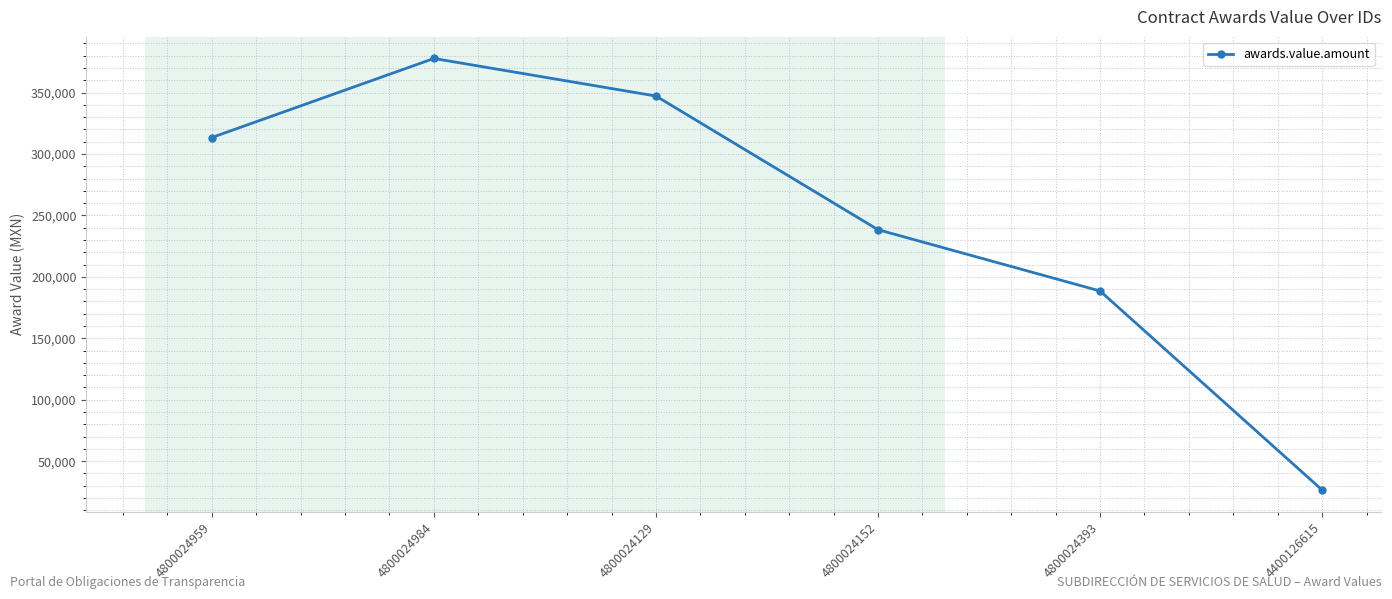

What is the change in value from 4800024129 to 4800024393?

-158700.0